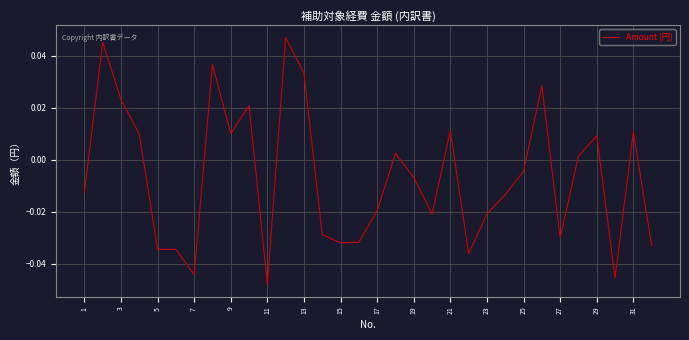

Is this an area chart (filled region under the line)?

No